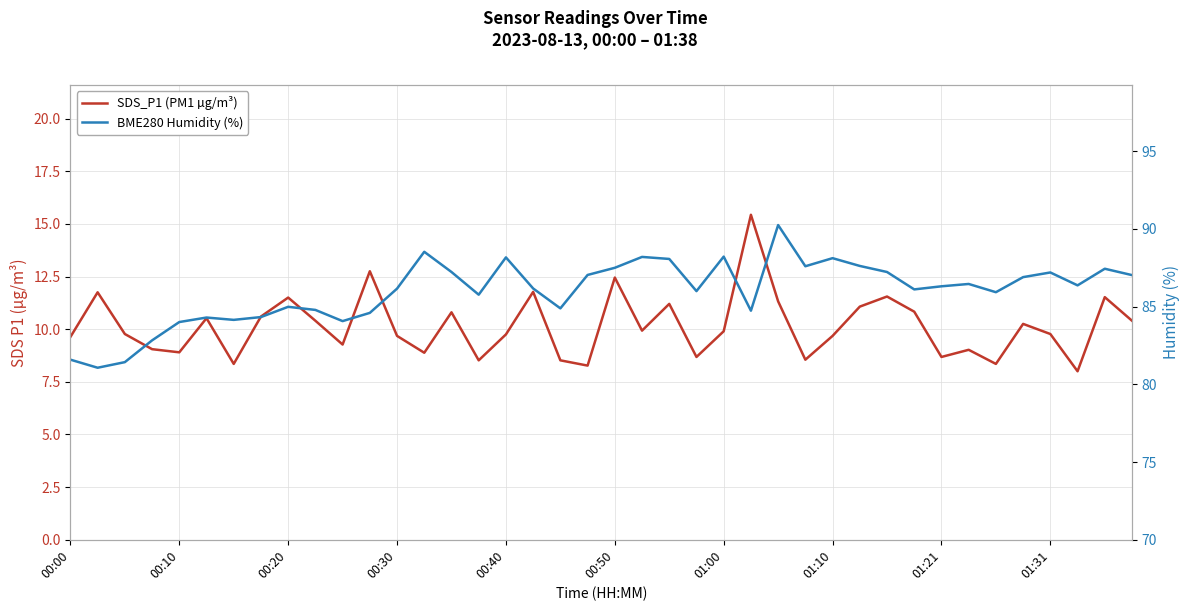

At how many categories does at least one series exceed 43?

40